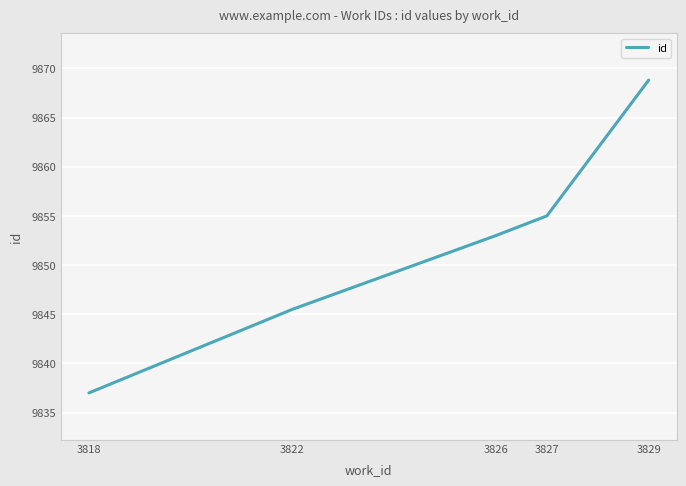

True or false: there are more than 0 points higher than both neighbors.

False